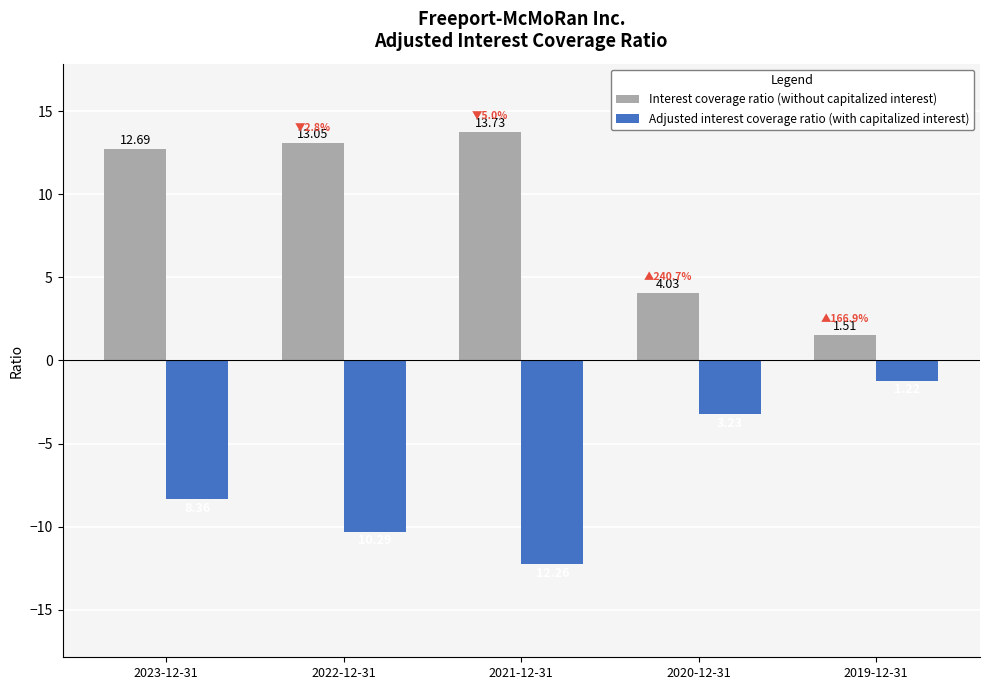

What value does the Adjusted interest coverage ratio (with capitalized interest) series have at 2021-12-31?

-12.3